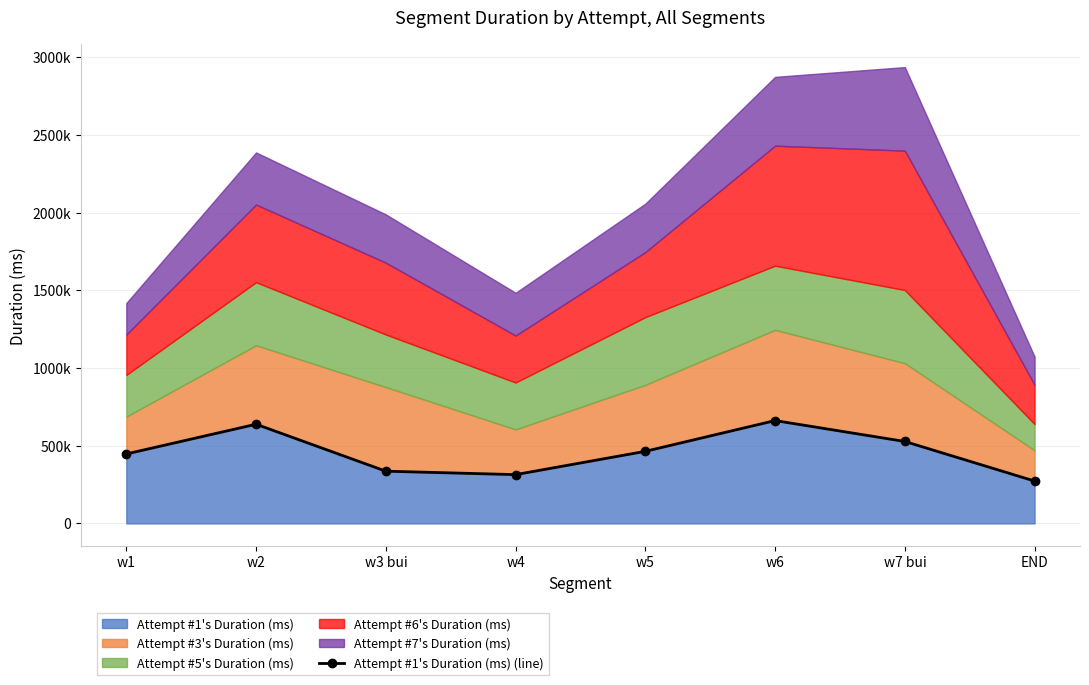

Reading left to right, list all the values displayed in this chart.

447194	638494	336247	314019	464055	662020	527498	272664